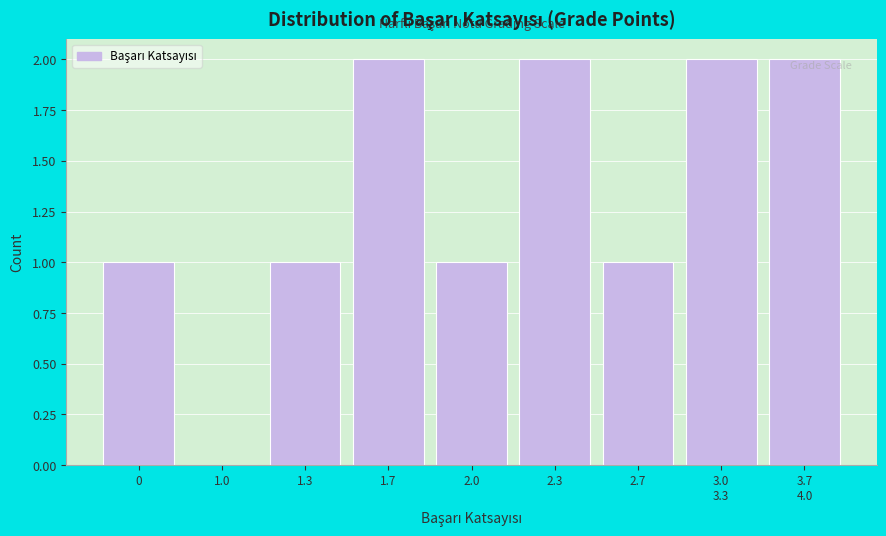

Which has a higher value, 1.0 or 1.7?

1.7